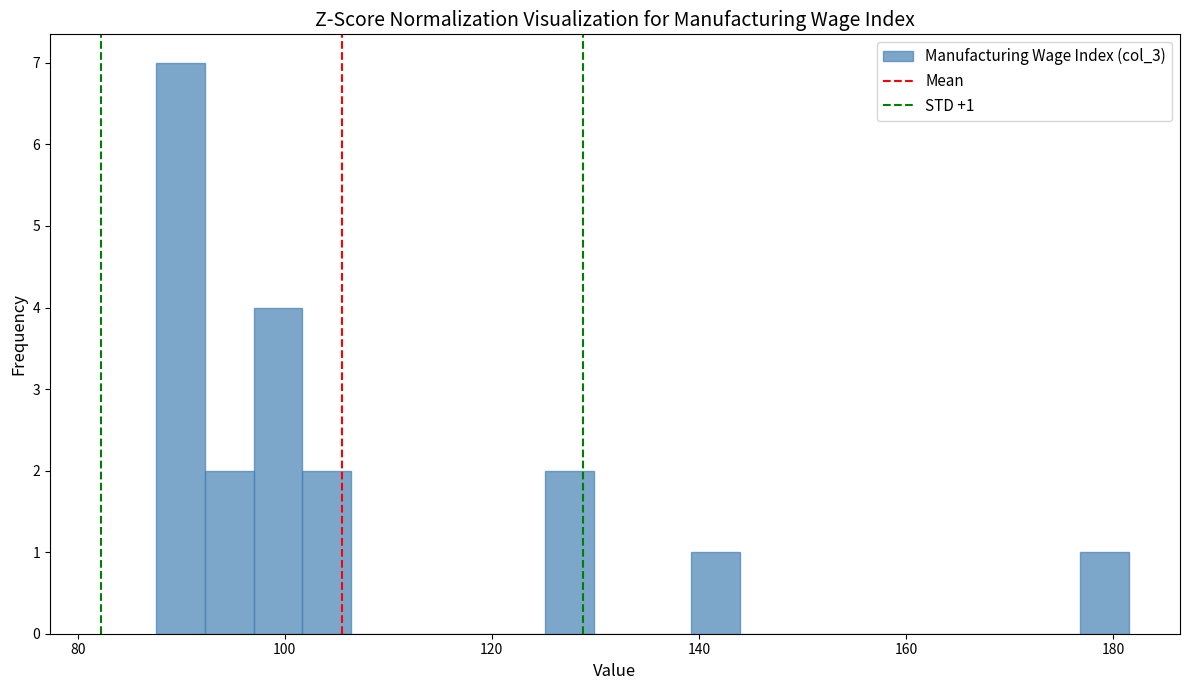

Read against the x-axis, roughly where is the centre of the tallest bar?

90